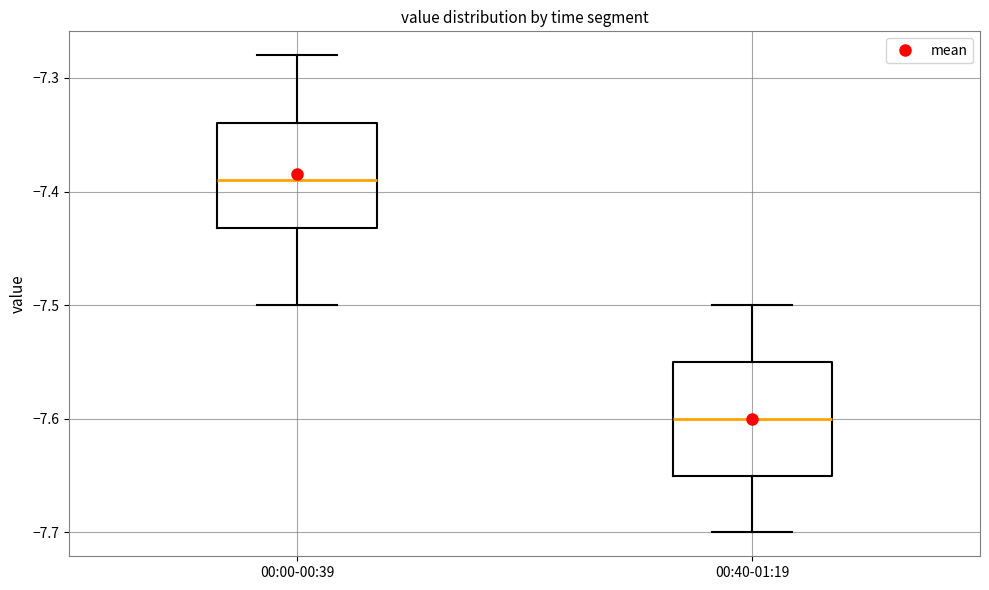

Reading left to right, transcribe this box plot: for each box, give where its median line is, the range the box spans, and where its two whiskers end, as read against the y-axis. The values are not printed on the chart, so give them approximately, as read against the axis.

00:00-00:39: median -7.39, box -7.43 to -7.34, whiskers -7.50 to -7.28
00:40-01:19: median -7.60, box -7.65 to -7.55, whiskers -7.70 to -7.50